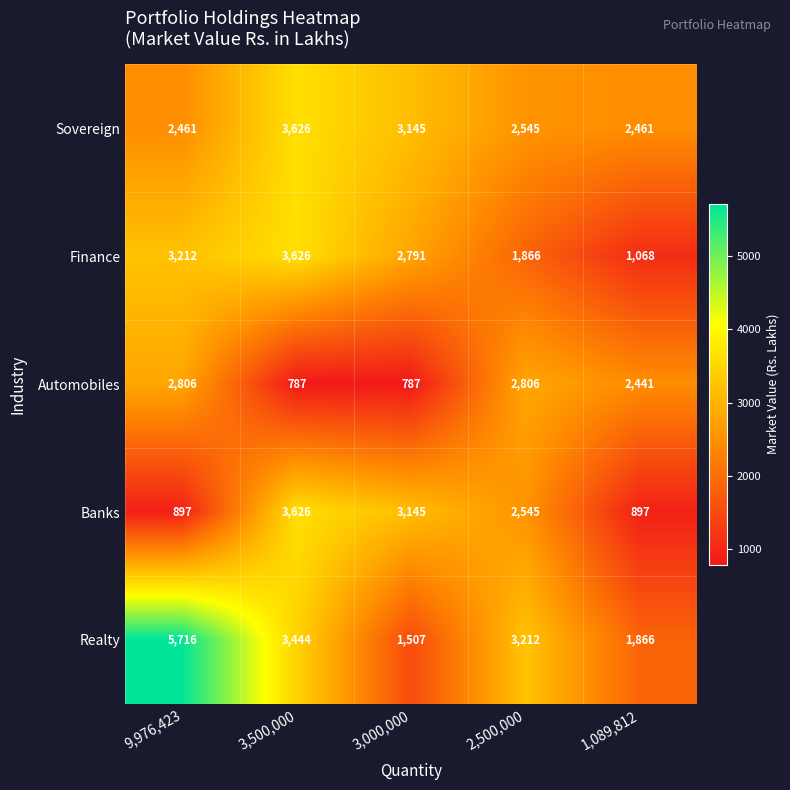

List the series in order of their overall mean, lowest first.

Automobiles, Banks, Finance, Sovereign, Realty